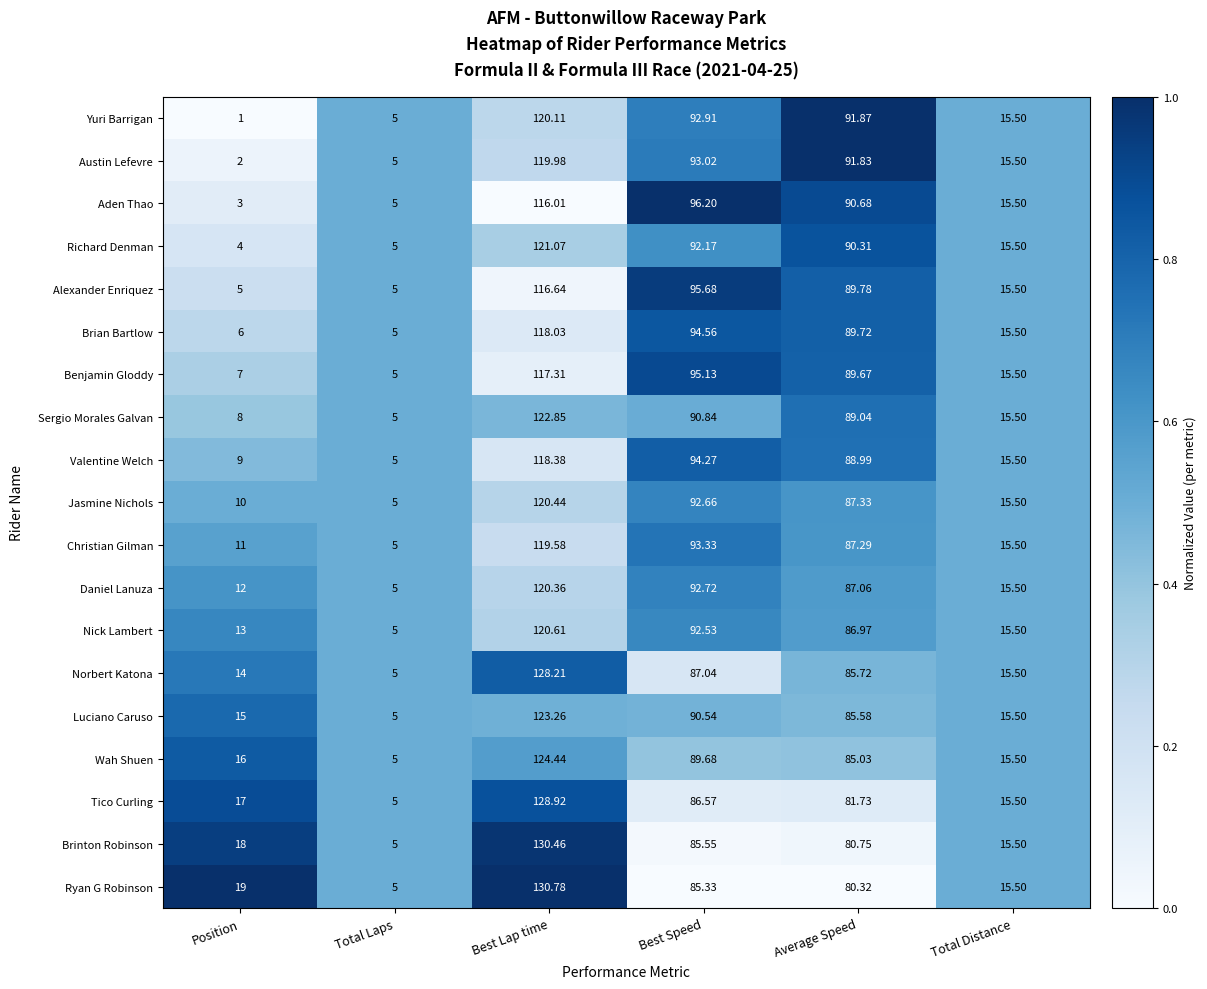

Where is Luciano Caruso nearest to the value 64?

Average Speed